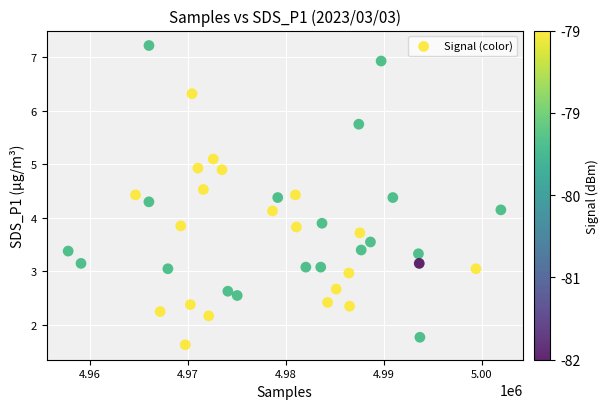

What is the range of X values (max minus min)?

44154.0